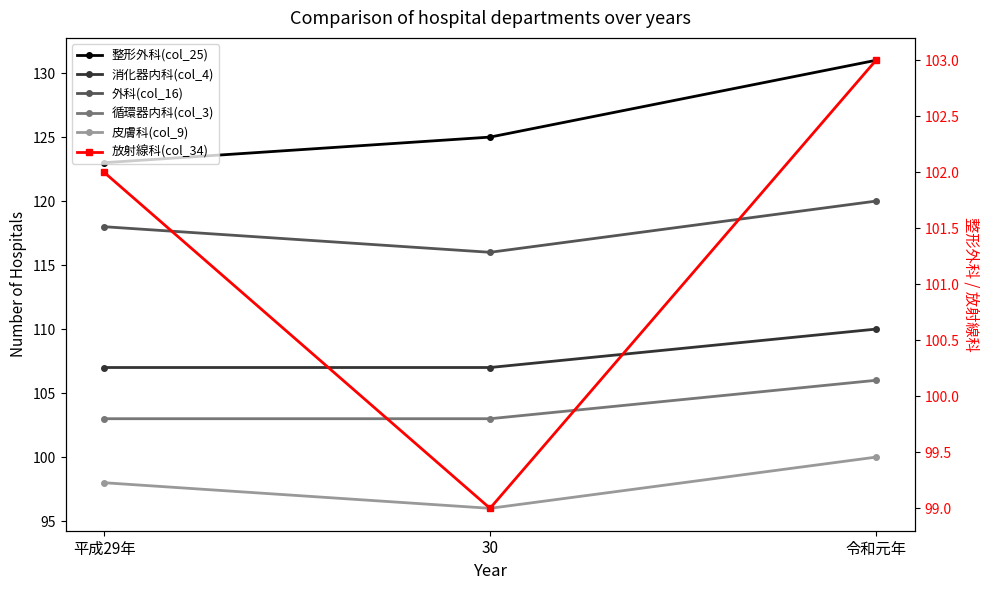

Reading left to right, what are all the values shown in this chart?

整形外科(col_25): 平成29年=123	30=125	令和元年=131
消化器内科(col_4): 平成29年=107	30=107	令和元年=110
外科(col_16): 平成29年=118	30=116	令和元年=120
循環器内科(col_3): 平成29年=103	30=103	令和元年=106
皮膚科(col_9): 平成29年=98	30=96	令和元年=100
放射線科(col_34): 平成29年=102	30=99	令和元年=103